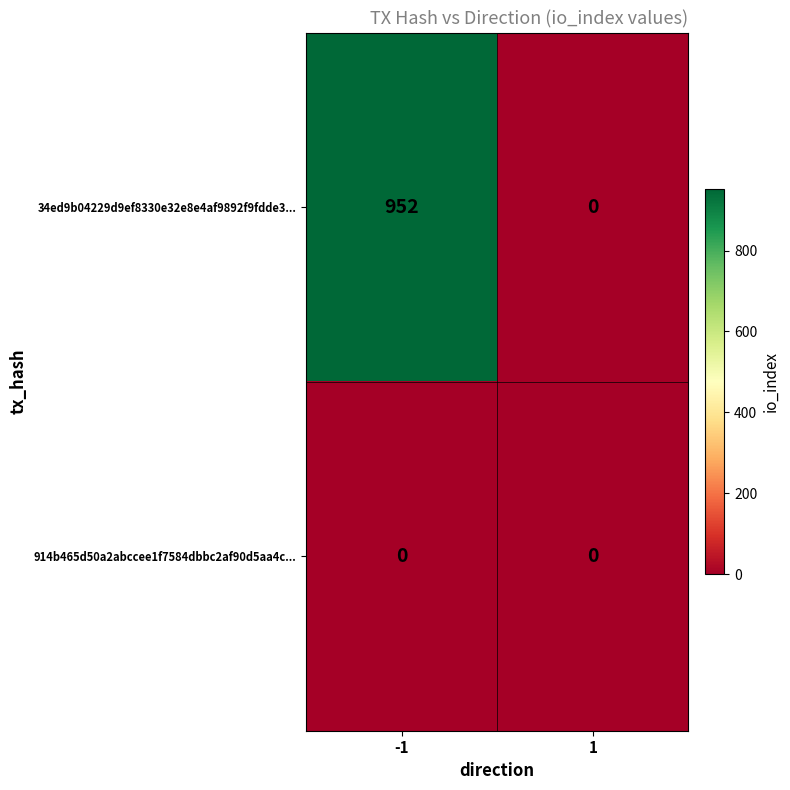

Which series has the largest total across all categories?

34ed9b04229d9ef8330e32e8e4af9892f9fdde3...